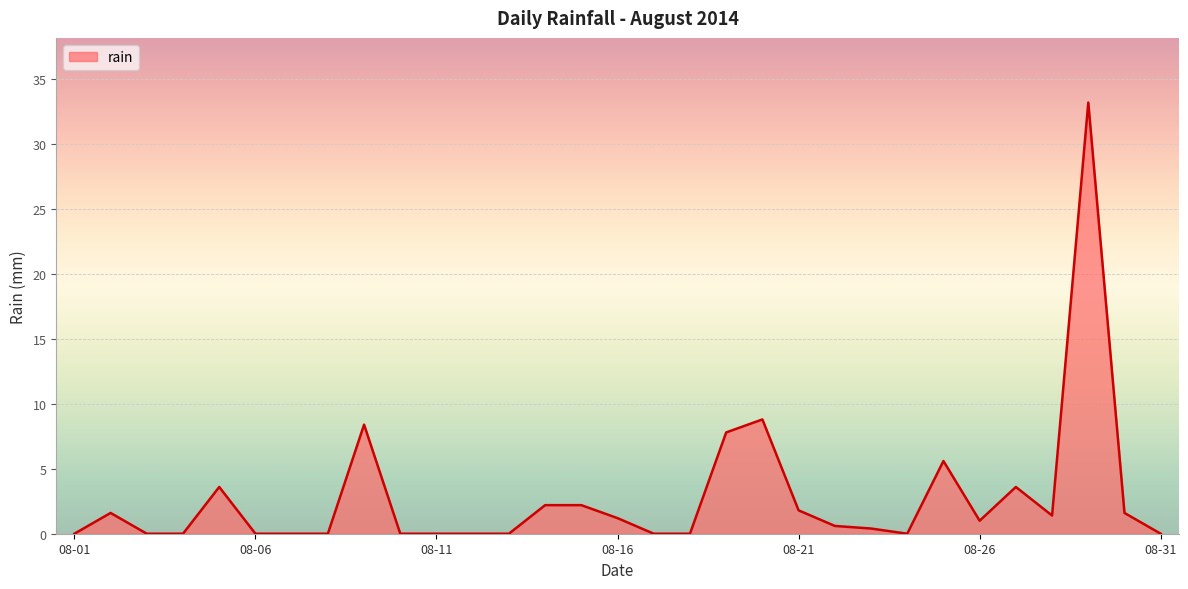

Reading left to right, what are all the values shown in this chart?

0.0	1.6	0.0	0.0	3.6	0.0	0.0	0.0	8.4	0.0	0.0	0.0	0.0	2.2	2.2	1.2	0.0	0.0	7.8	8.8	1.8	0.6	0.4	0.0	5.6	1.0	3.6	1.4	33.2	1.6	0.0